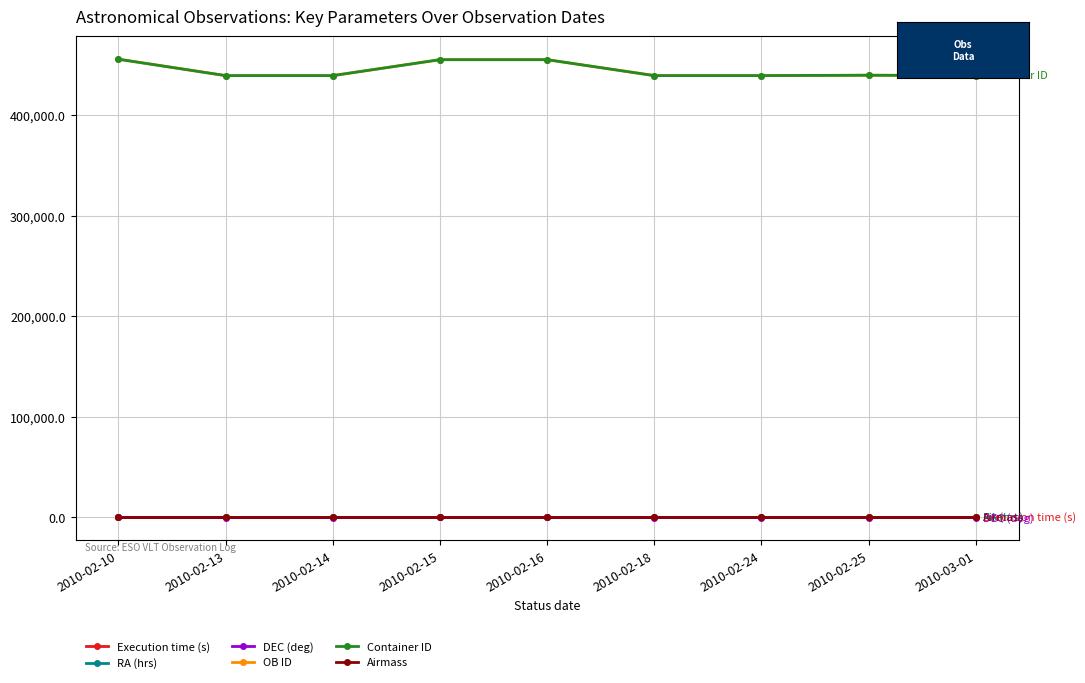

What position from the right is 2010-02-13?

8